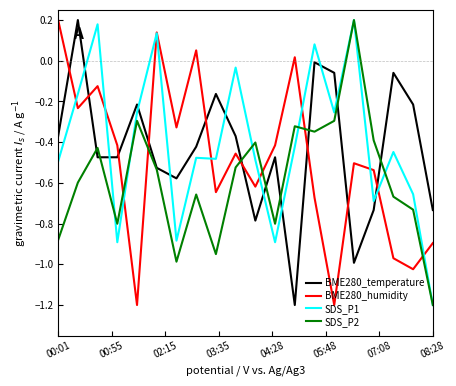

Which series ends up on top after the final intersection of SDS_P1 and BME280_temperature?

BME280_temperature